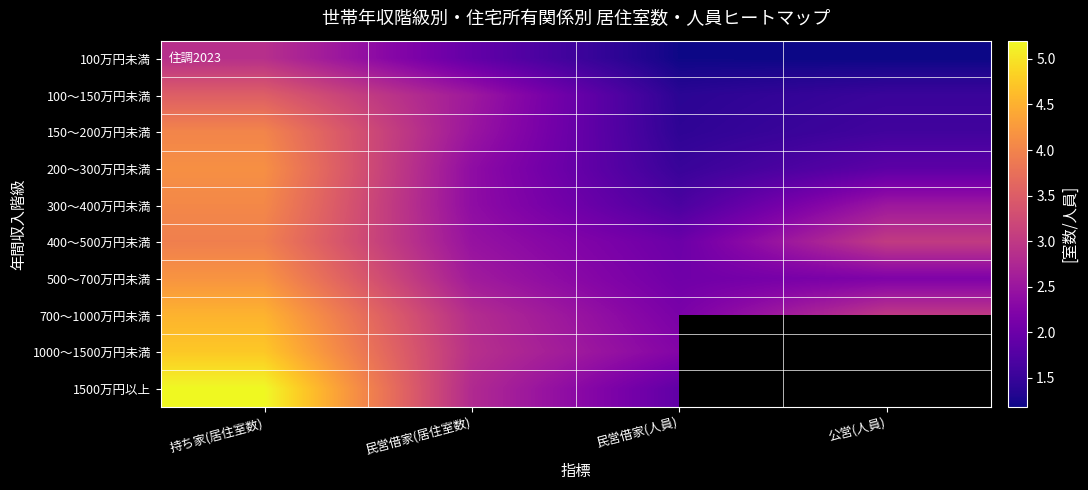

What is the sum of all 100万円未満 values?

7.2